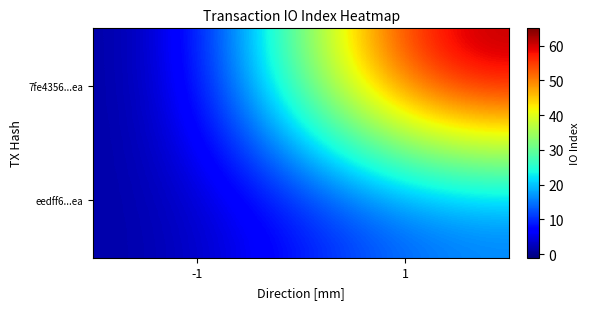

Reading right to left, list all the values displayed in this chart.

7fe4356...ea: 1=65	-1=-1
eedff6...ea: 1=15	-1=1